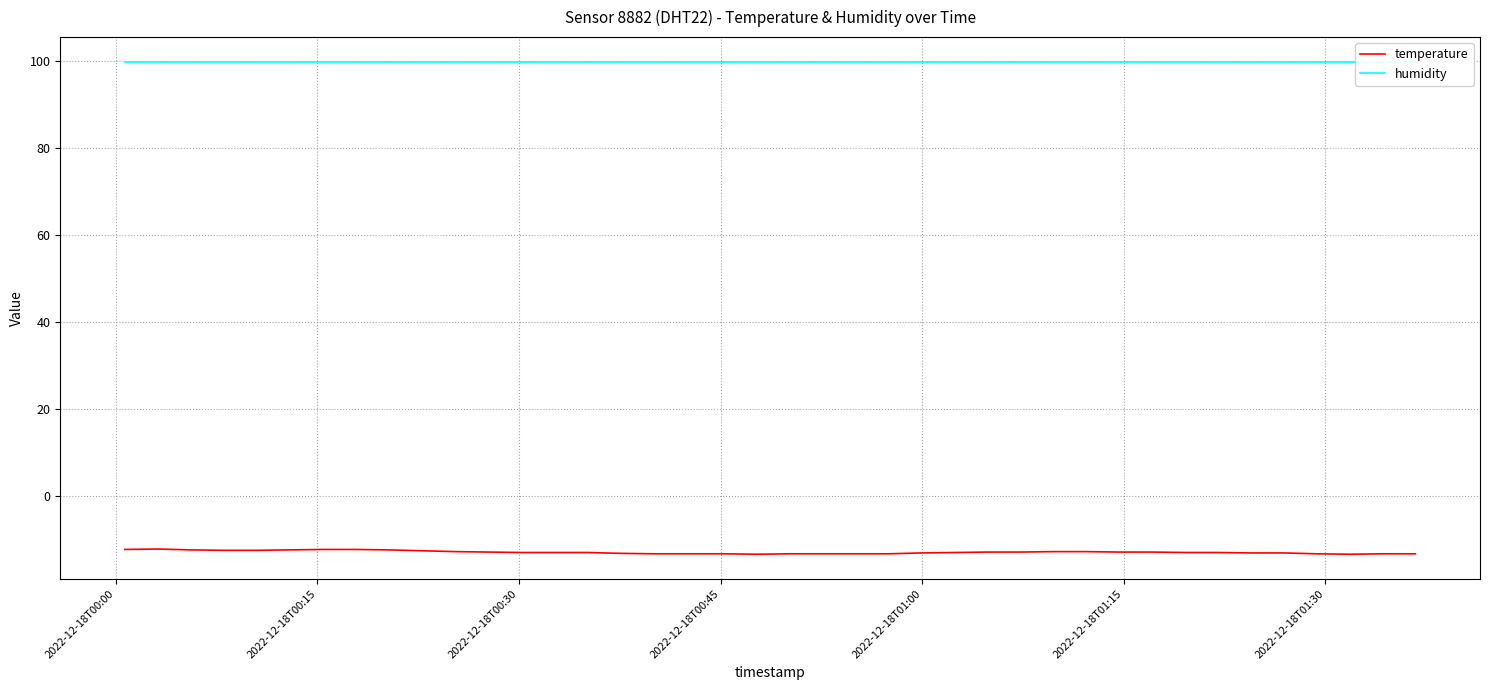

What is the minimum value for temperature?

-13.5